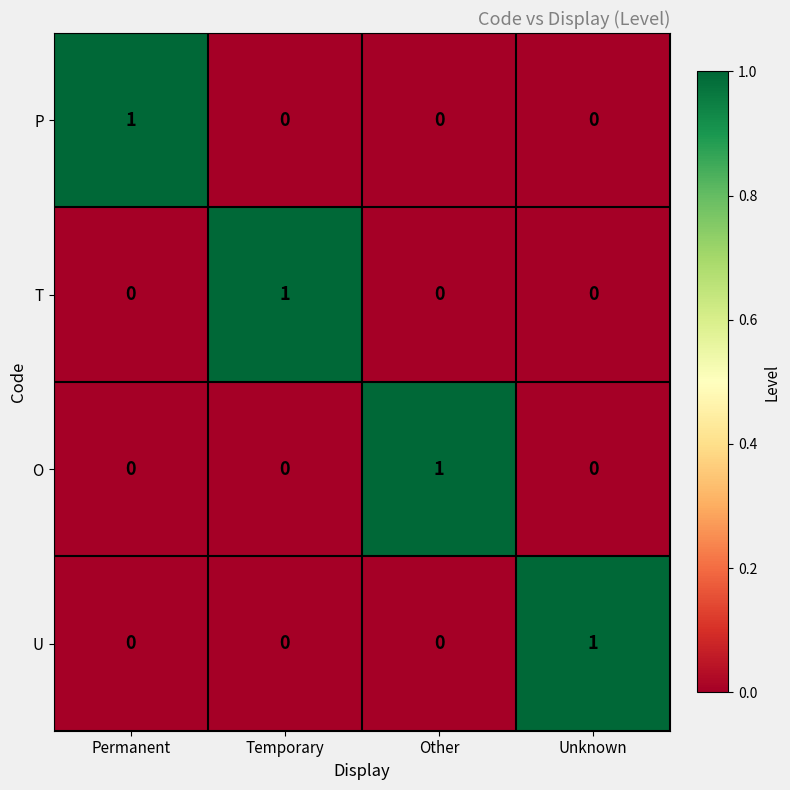

What is the difference between the highest and lowest values at Other?

1